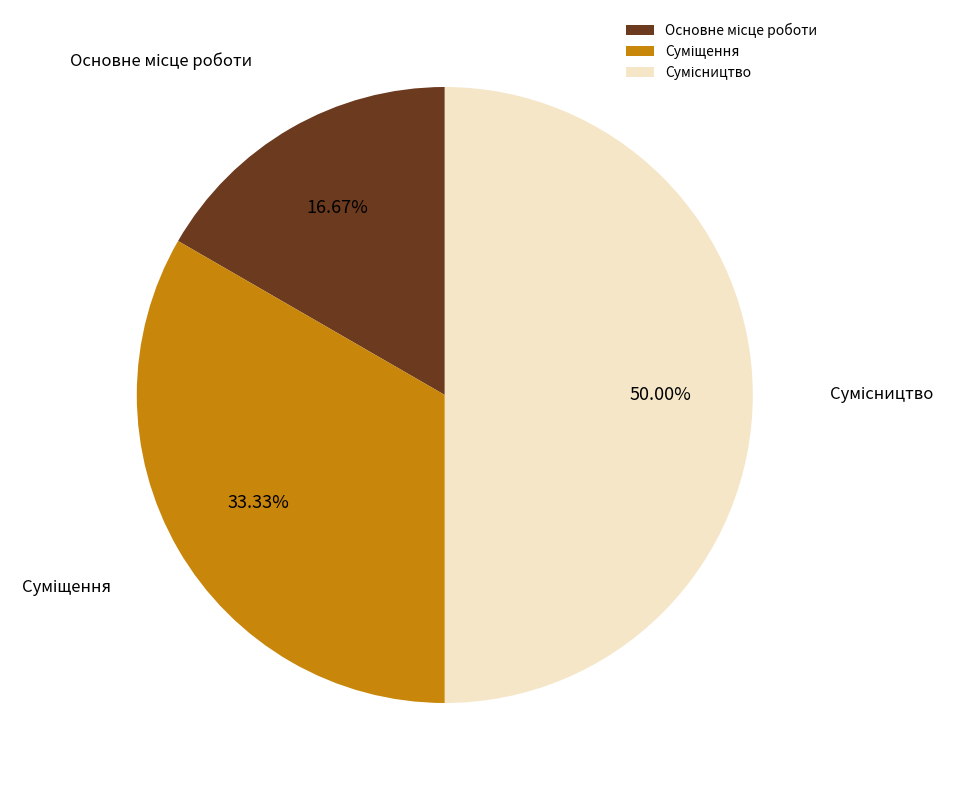

Combined, do Основне місце роботи and Суміщення account for over 50%?

No